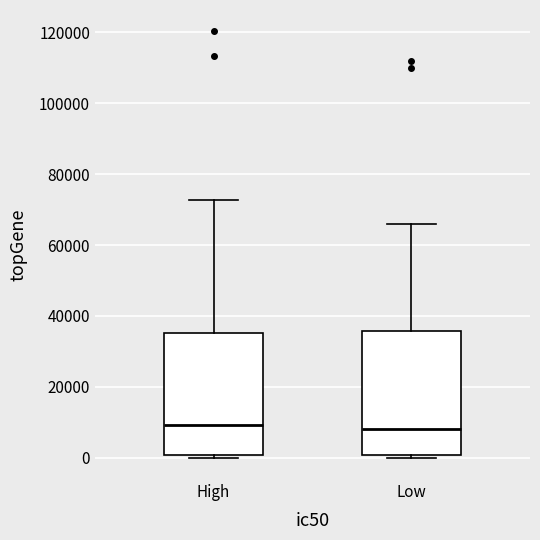

Reading left to right, read every box against the y-axis: the position of its median line, the range the box covers, and the ends of its whiskers. The values are not printed on the chart, so give them approximately, as read against the axis.

High: median 10000, box 0 to 36000, whiskers 0 (just below the box's lower edge) to 72000
Low: median 8000, box 0 to 36000, whiskers 0 (just below the box's lower edge) to 66000